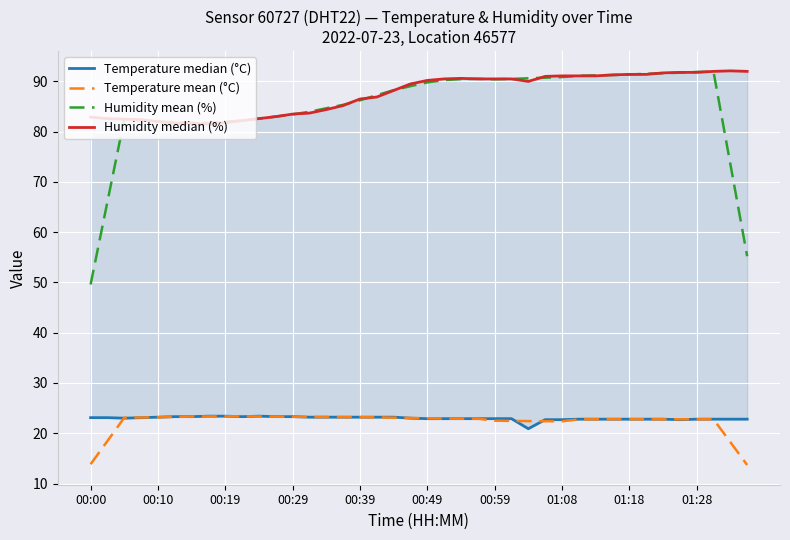

At which label does Humidity mean (%) reach its minimum?

00:00